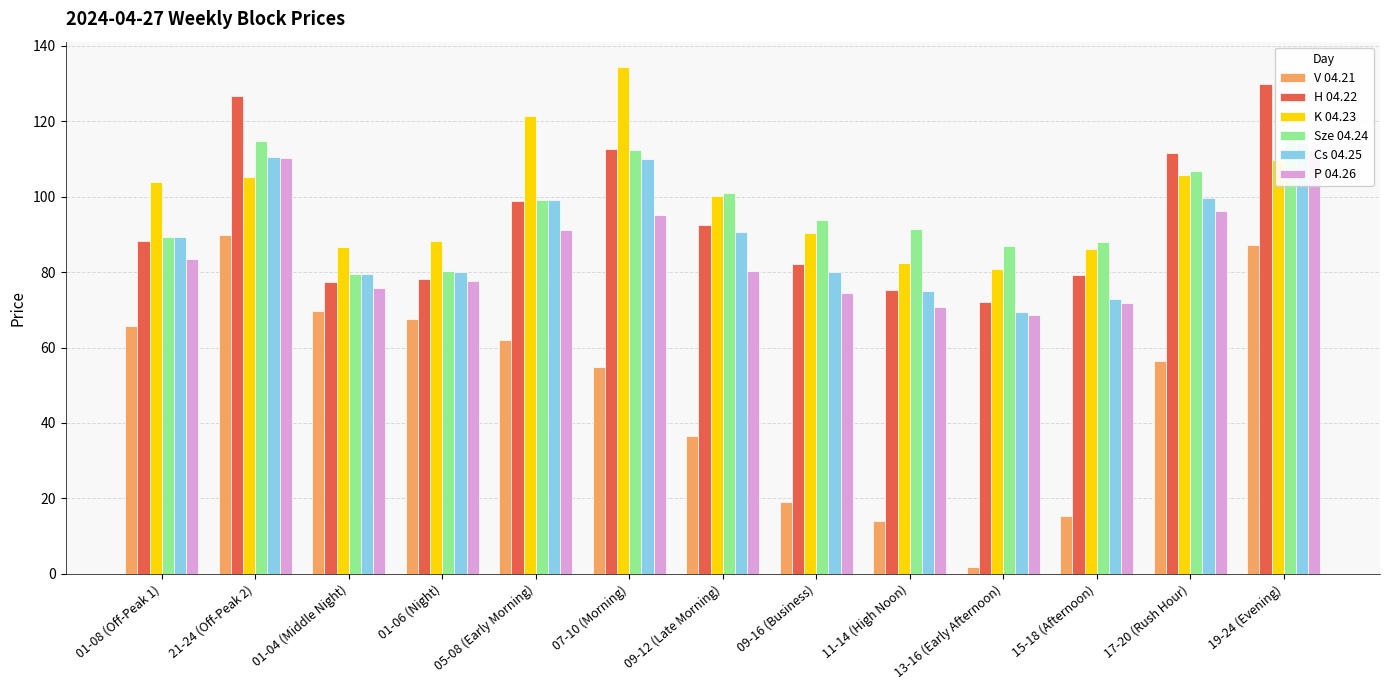

How many distinct data groups are displayed?

6